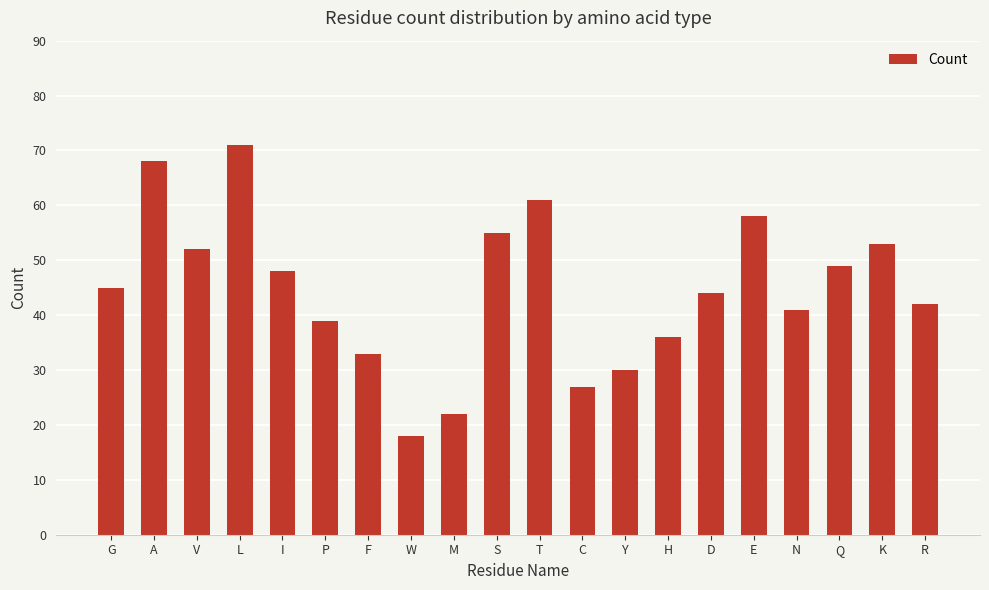

List the labels in order of value, smallest first.

W, M, C, Y, F, H, P, N, R, D, G, I, Q, V, K, S, E, T, A, L